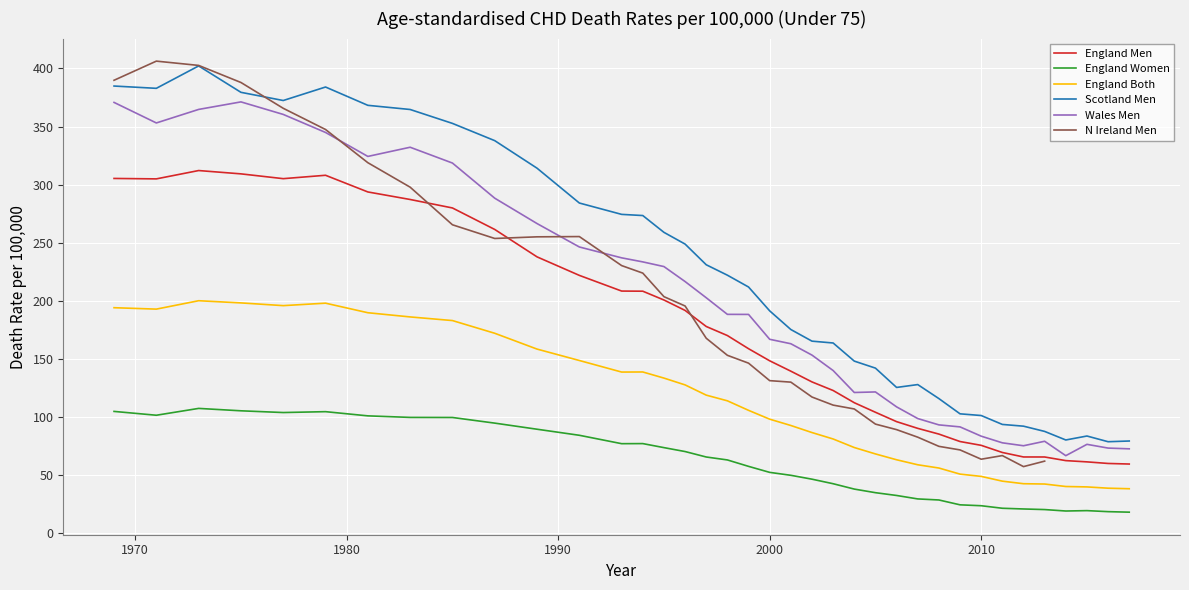

Is this an area chart (filled region under the line)?

No